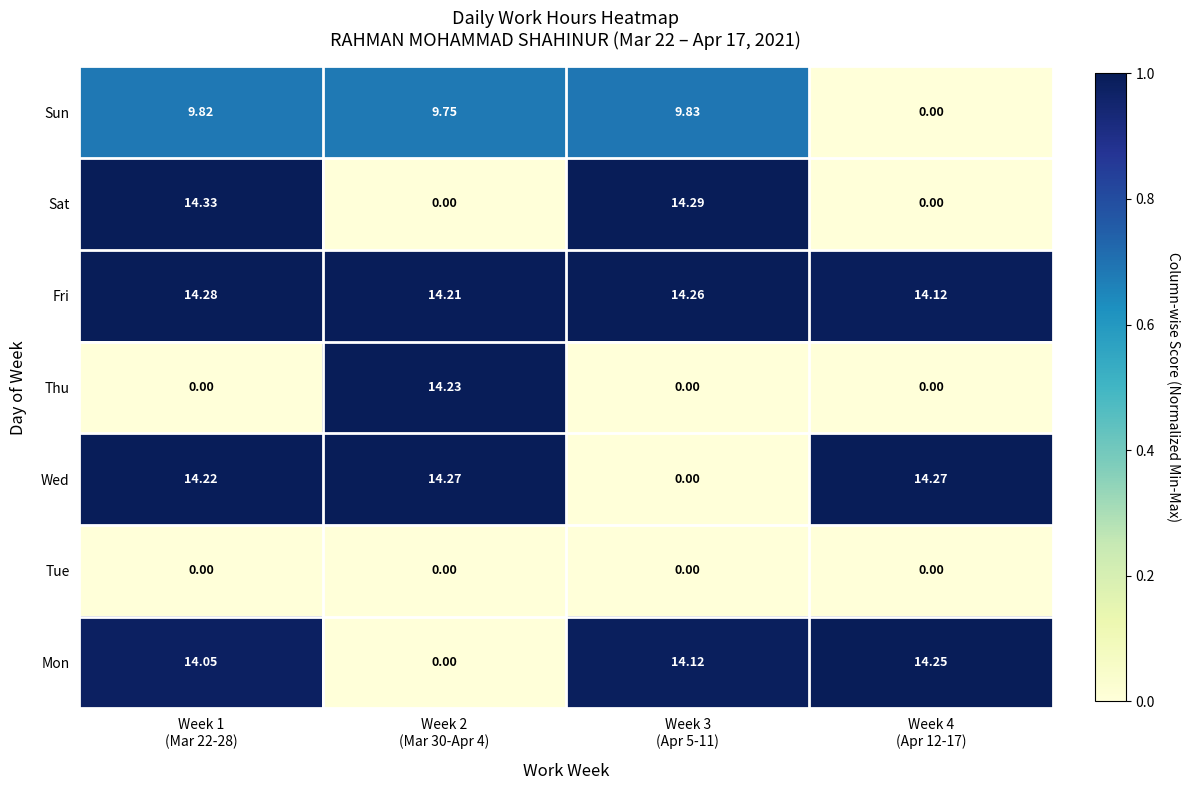

Which series has the widest spread of values?

Sat